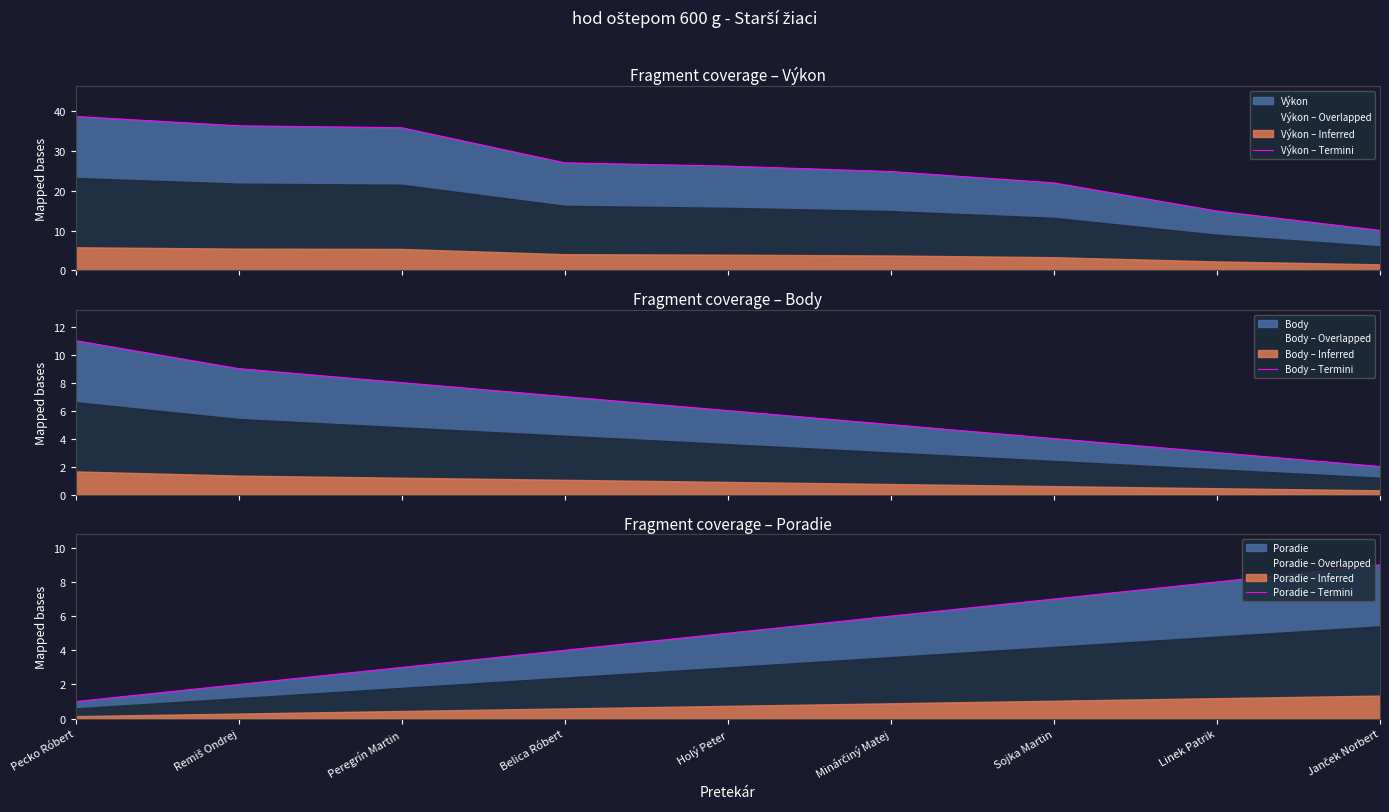

What is the maximum value for Výkon – Termini?

38.7